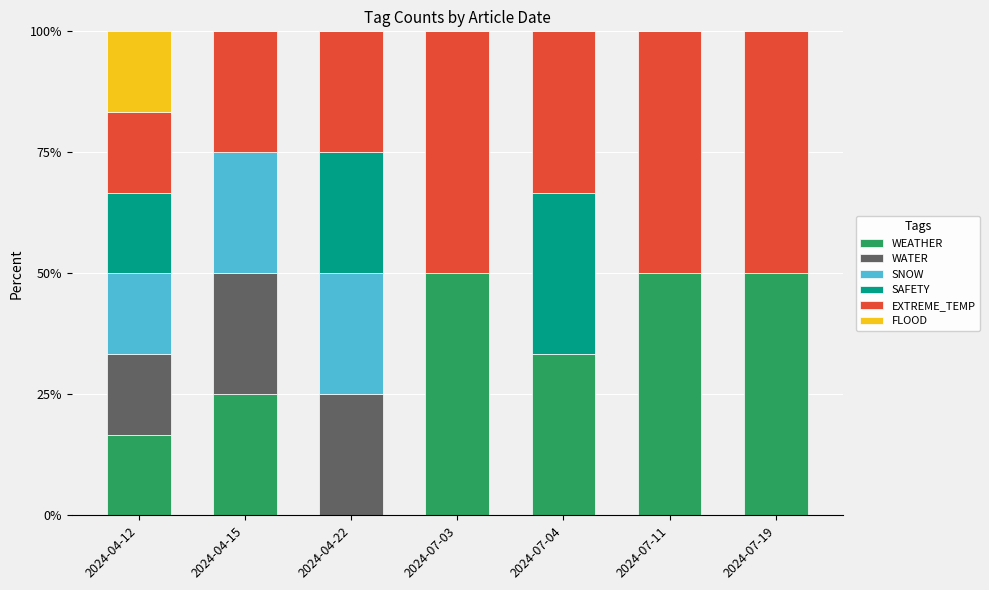

What is the total value across all series at 2024-07-04?

100.0